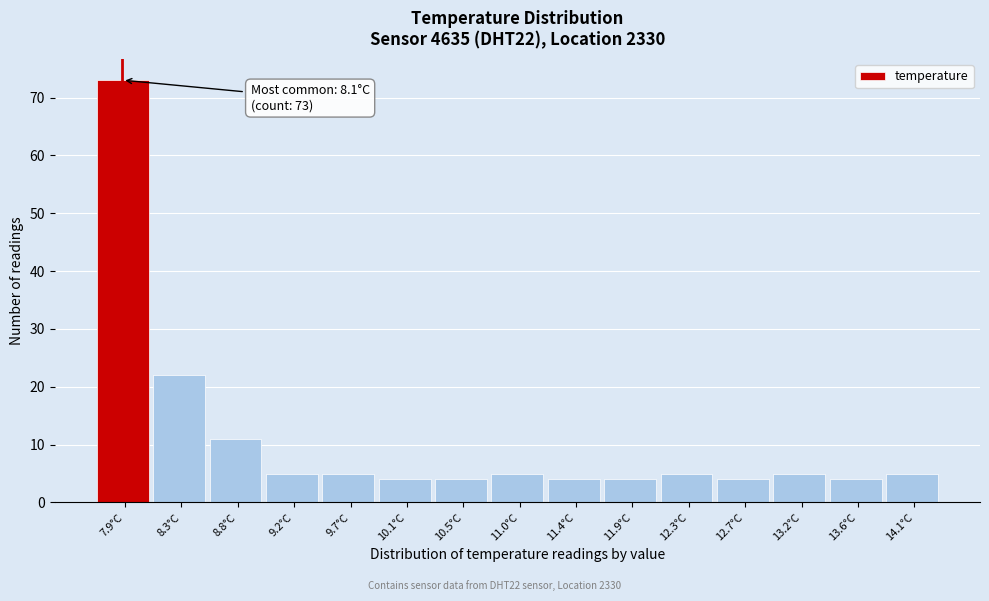

Reading right to left, transcribe all the data shown in this chart.

14.1°C=5	13.6°C=4	13.2°C=5	12.7°C=4	12.3°C=5	11.9°C=4	11.4°C=4	11.0°C=5	10.5°C=4	10.1°C=4	9.7°C=5	9.2°C=5	8.8°C=11	8.3°C=22	7.9°C=73